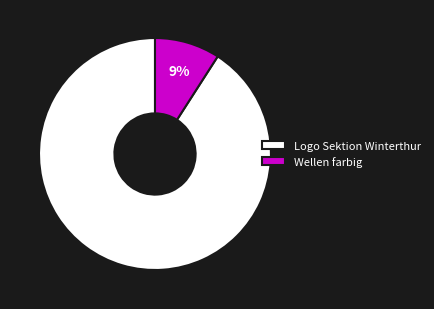

To the nearest percent, what is the combined percentage of Wellen farbig and Logo Sektion Winterthur?

100%